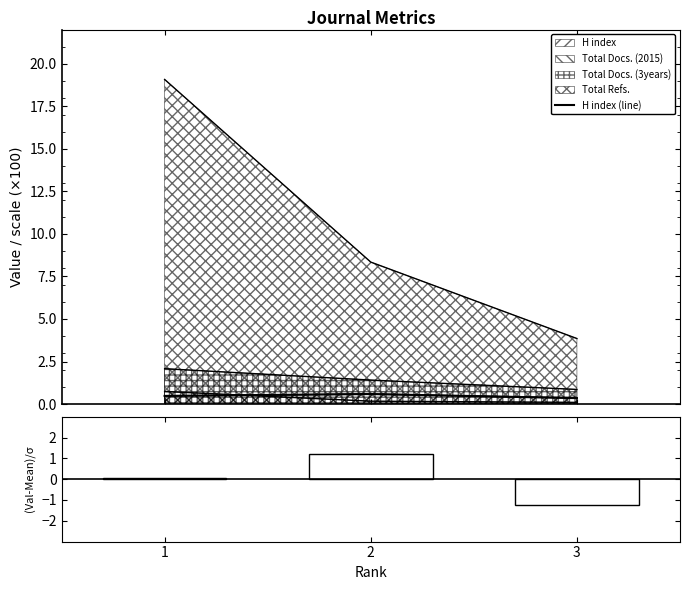

Which category has the lowest value in the (Value-Mean)/σ series?

3